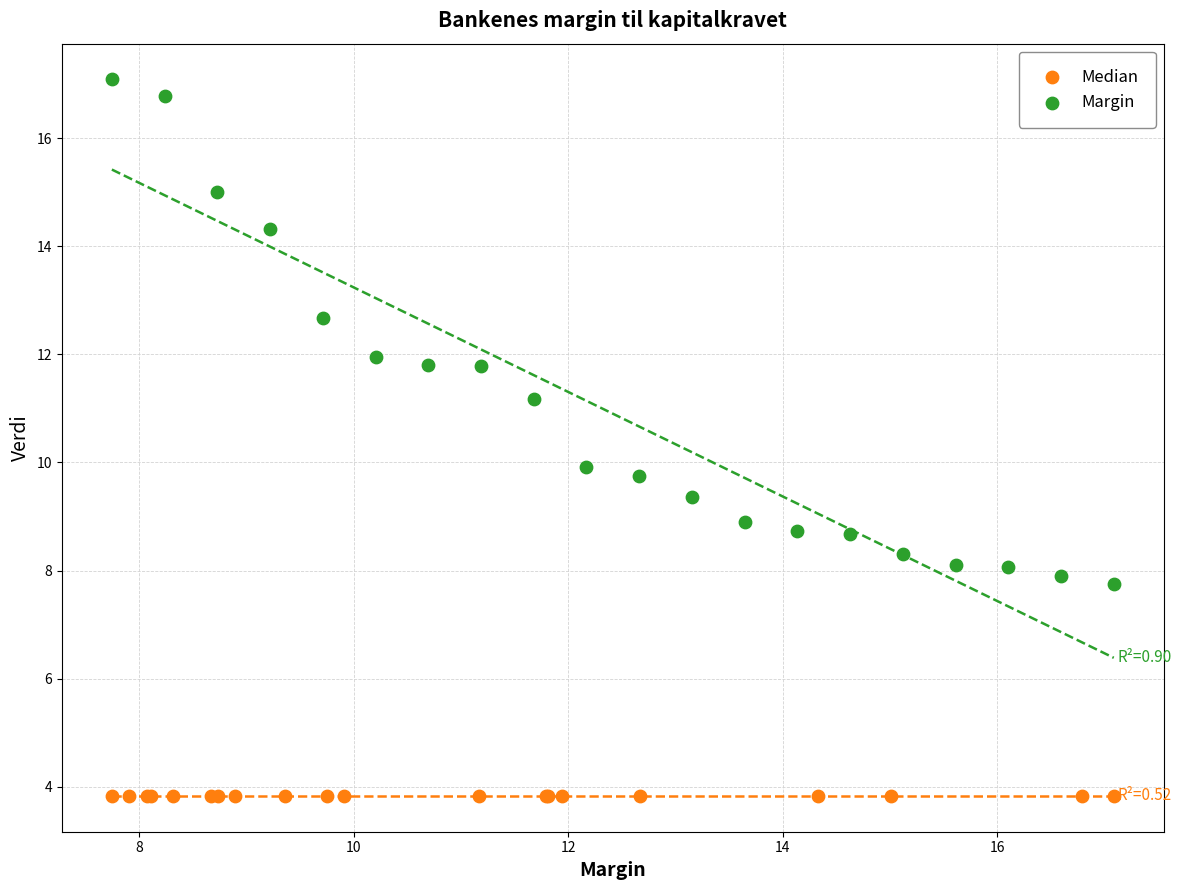

Which series contains the lowest Y value?

Median